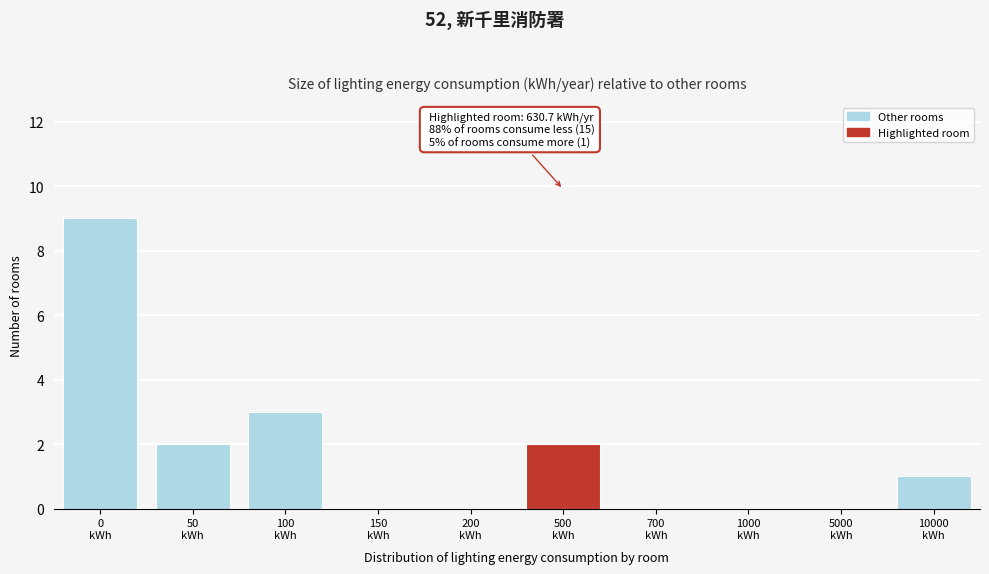

What is the sum of all values?

17